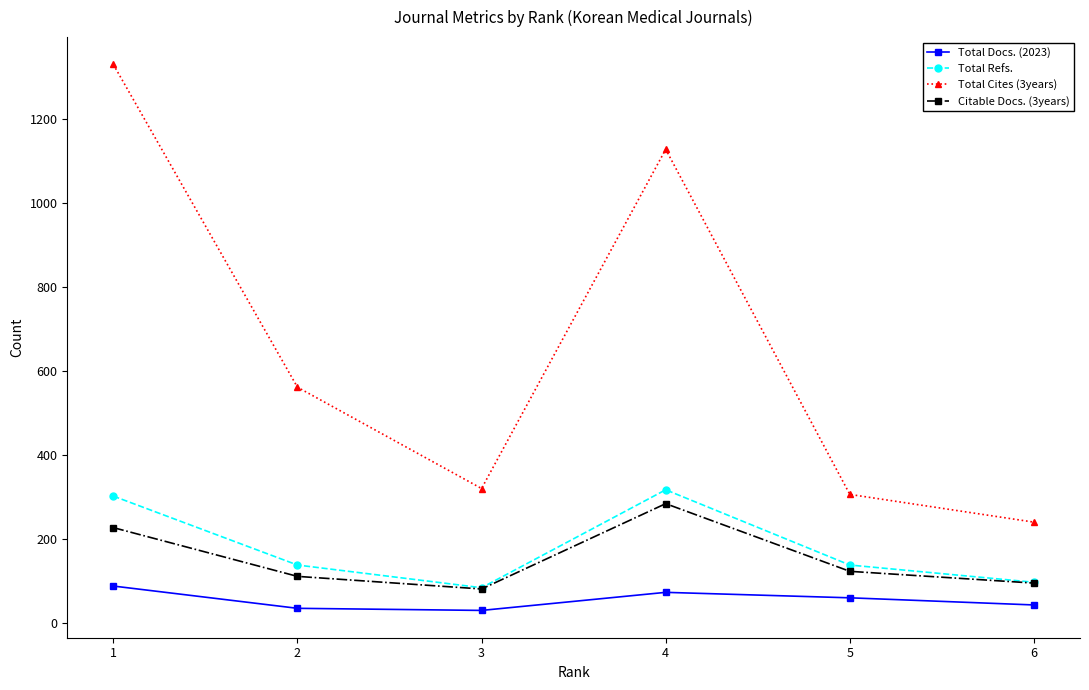

Between 4 and 5, which series saw the biggest shift?

Total Cites (3years)